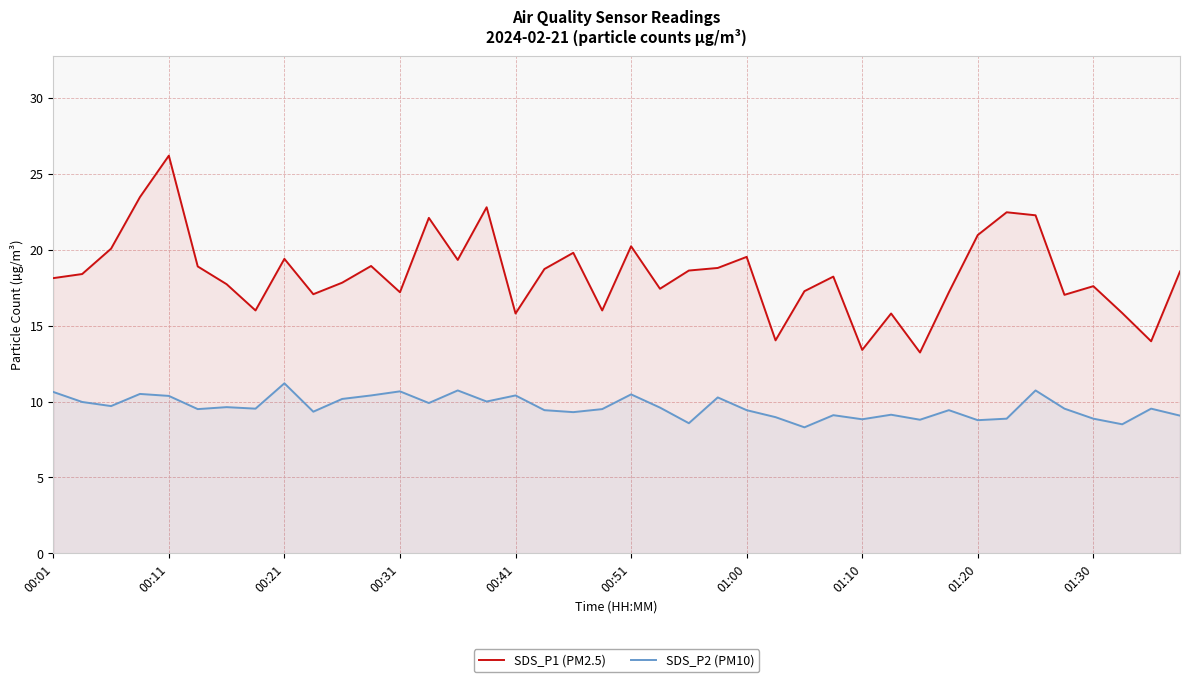

True or false: SDS_P2 (PM10) has more than 1 interior local peaks.

True